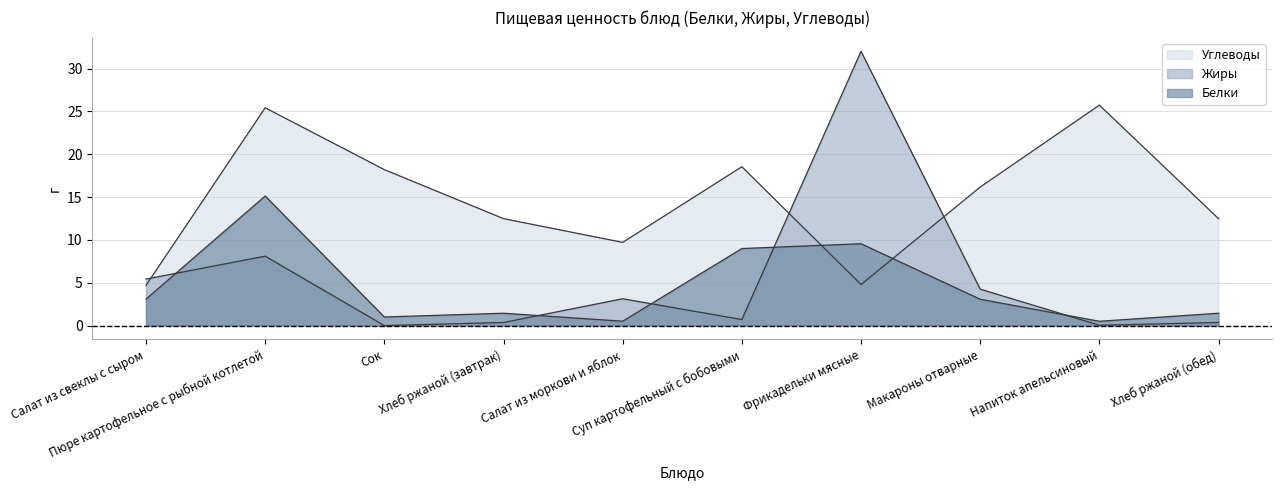

Reading left to right, extract all data points from this chart.

Белки: Салат из свеклы с сыром=3.1	Пюре картофельное с рыбной котлетой=15.1	Сок=1.0	Хлеб ржаной (завтрак)=1.4	Салат из моркови и яблок=0.5	Суп картофельный с бобовыми=9.0	Фрикадельки мясные=9.6	Макароны отварные=3.1	Напиток апельсиновый=0.5	Хлеб ржаной (обед)=1.4
Жиры: Салат из свеклы с сыром=5.4	Пюре картофельное с рыбной котлетой=8.1	Сок=0.0	Хлеб ржаной (завтрак)=0.4	Салат из моркови и яблок=3.1	Суп картофельный с бобовыми=0.7	Фрикадельки мясные=32.0	Макароны отварные=4.2	Напиток апельсиновый=0.0	Хлеб ржаной (обед)=0.4
Углеводы: Салат из свеклы с сыром=4.7	Пюре картофельное с рыбной котлетой=25.4	Сок=18.2	Хлеб ржаной (завтрак)=12.5	Салат из моркови и яблок=9.7	Суп картофельный с бобовыми=18.5	Фрикадельки мясные=4.8	Макароны отварные=16.2	Напиток апельсиновый=25.7	Хлеб ржаной (обед)=12.5